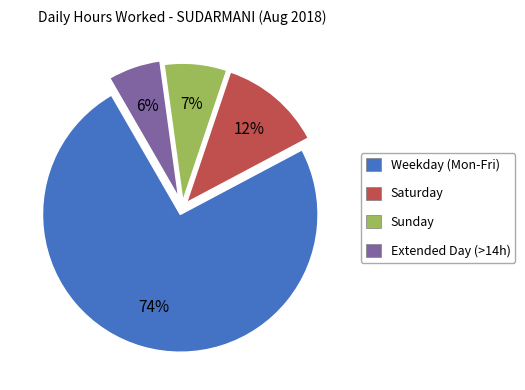

Is it true that Extended Day (>14h) is 1% of the pie?

False